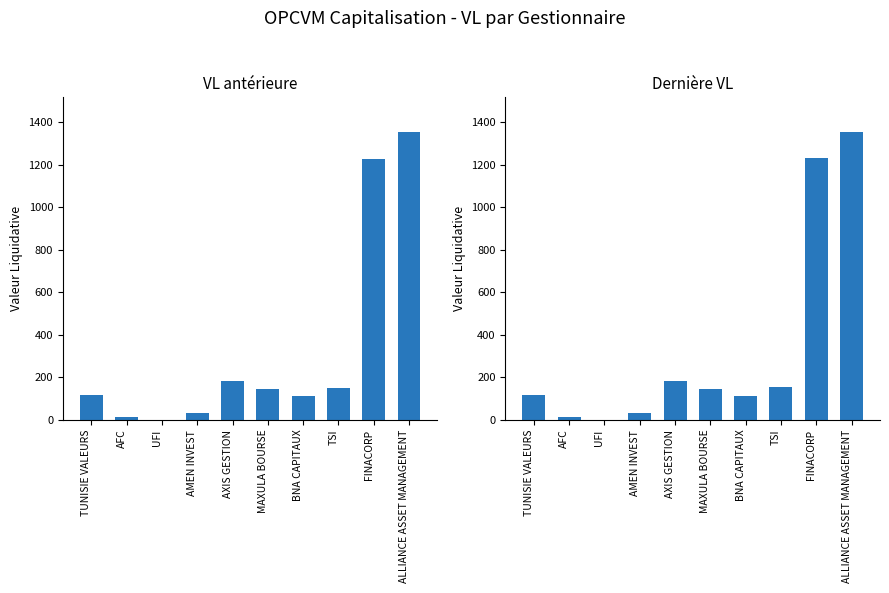

Reading left to right, transcribe all the data shown in this chart.

VL antérieure: TUNISIE VALEURS=116.4	AFC=12.5	UFI=1.3	AMEN INVEST=34.6	AXIS GESTION=181.8	MAXULA BOURSE=146.9	BNA CAPITAUX=112.5	TSI=151.9	FINACORP=1228.2	ALLIANCE ASSET MANAGEMENT=1354.5
Dernière VL: TUNISIE VALEURS=116.5	AFC=12.5	UFI=1.3	AMEN INVEST=34.6	AXIS GESTION=181.5	MAXULA BOURSE=147.5	BNA CAPITAUX=112.8	TSI=152.8	FINACORP=1231.0	ALLIANCE ASSET MANAGEMENT=1353.8